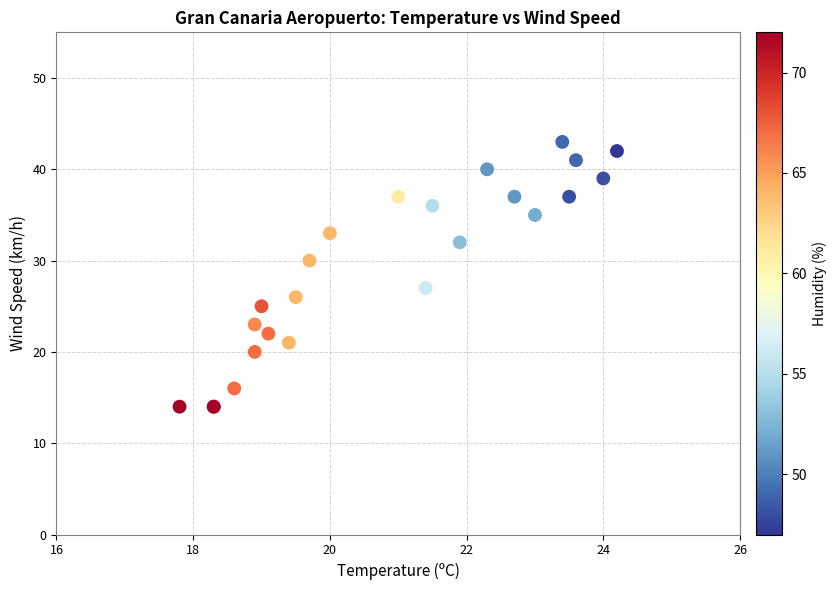

What Y value in the scatter plot is closest to 28?

27